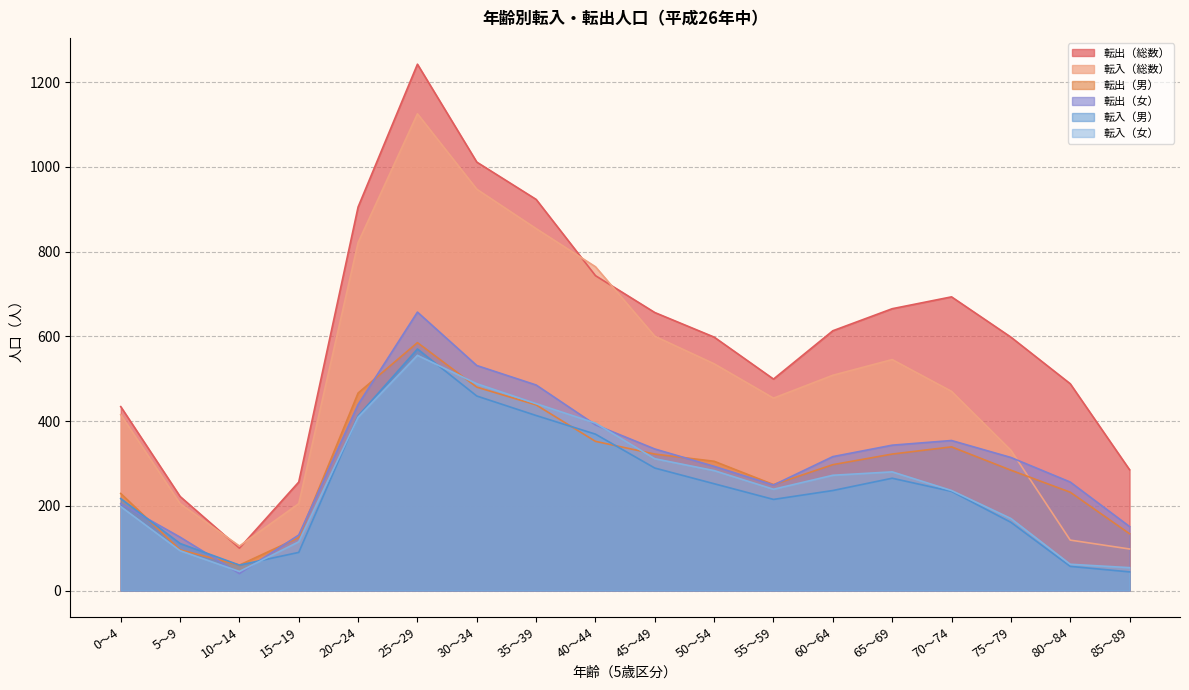

At which category does the chart reach its peak across all series?

25～29